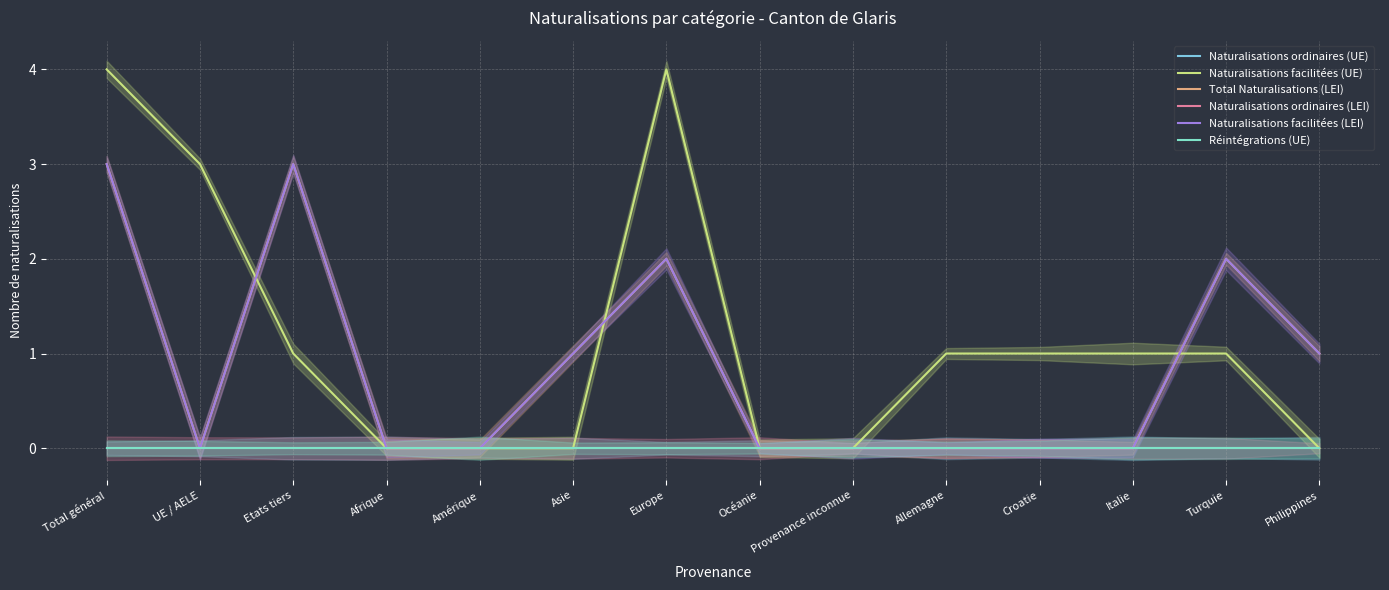

Reading left to right, what are all the values shown in this chart?

Naturalisations ordinaires (UE): Total général=0	UE / AELE=0	Etats tiers=0	Afrique=0	Amérique=0	Asie=0	Europe=0	Océanie=0	Provenance inconnue=0	Allemagne=0	Croatie=0	Italie=0	Turquie=0	Philippines=0
Naturalisations facilitées (UE): Total général=4	UE / AELE=3	Etats tiers=1	Afrique=0	Amérique=0	Asie=0	Europe=4	Océanie=0	Provenance inconnue=0	Allemagne=1	Croatie=1	Italie=1	Turquie=1	Philippines=0
Total Naturalisations (LEI): Total général=3	UE / AELE=0	Etats tiers=3	Afrique=0	Amérique=0	Asie=1	Europe=2	Océanie=0	Provenance inconnue=0	Allemagne=0	Croatie=0	Italie=0	Turquie=2	Philippines=1
Naturalisations ordinaires (LEI): Total général=0	UE / AELE=0	Etats tiers=0	Afrique=0	Amérique=0	Asie=0	Europe=0	Océanie=0	Provenance inconnue=0	Allemagne=0	Croatie=0	Italie=0	Turquie=0	Philippines=0
Naturalisations facilitées (LEI): Total général=3	UE / AELE=0	Etats tiers=3	Afrique=0	Amérique=0	Asie=1	Europe=2	Océanie=0	Provenance inconnue=0	Allemagne=0	Croatie=0	Italie=0	Turquie=2	Philippines=1
Réintégrations (UE): Total général=0	UE / AELE=0	Etats tiers=0	Afrique=0	Amérique=0	Asie=0	Europe=0	Océanie=0	Provenance inconnue=0	Allemagne=0	Croatie=0	Italie=0	Turquie=0	Philippines=0